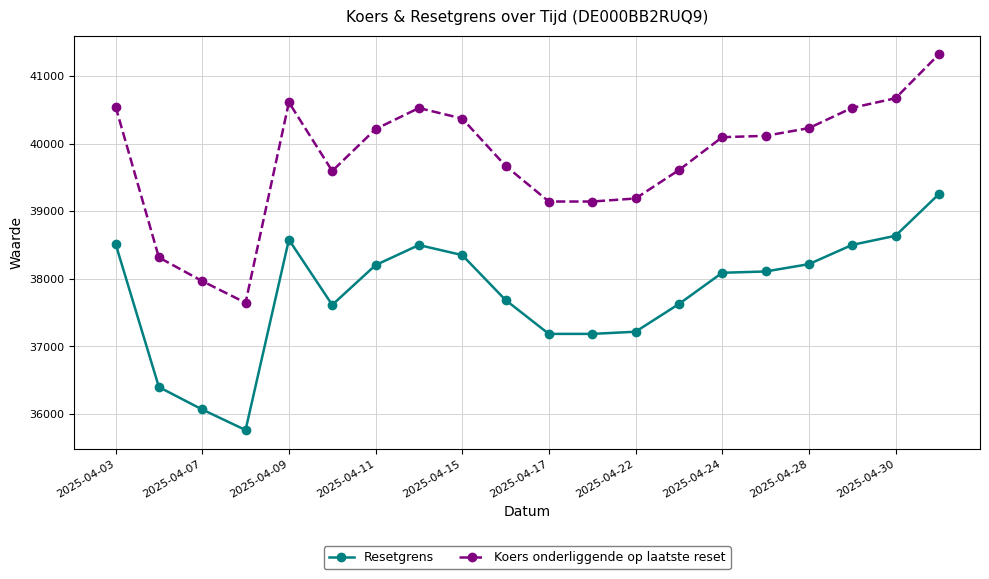

What is the value of the Resetgrens point at the 15th from the left?

38088.7